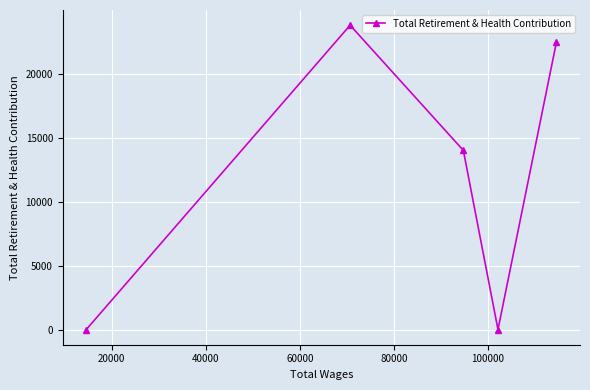

What is the difference between the maximum and second lowest values?

23788